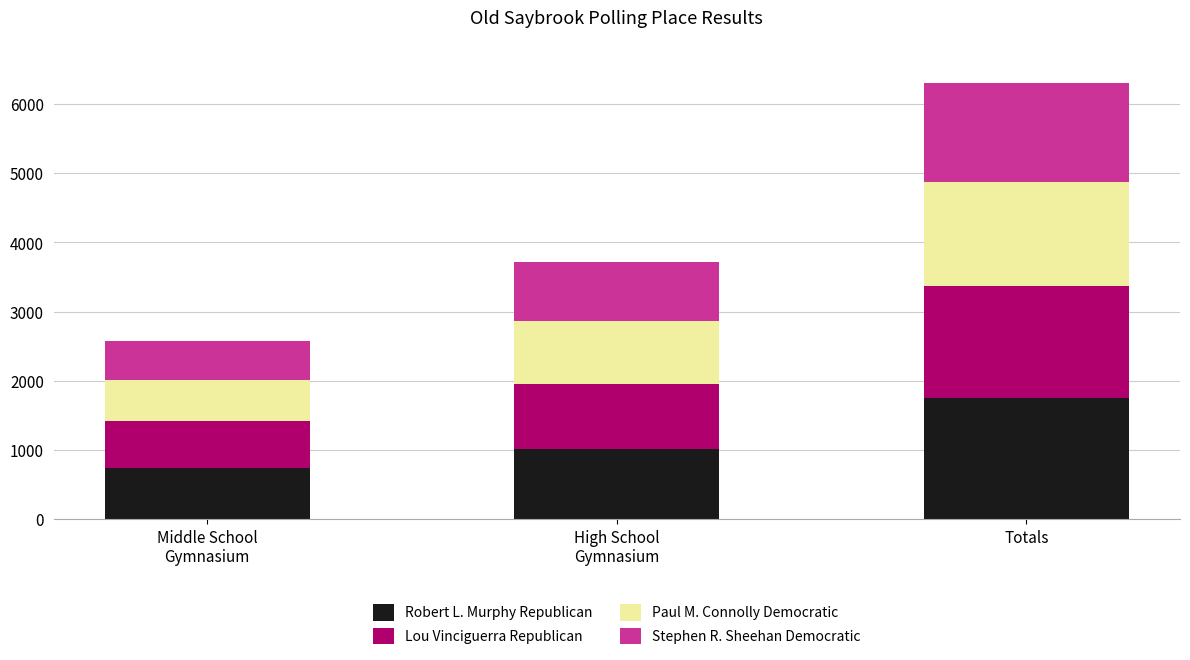

At which label does Robert L. Murphy Republican reach its peak?

Totals